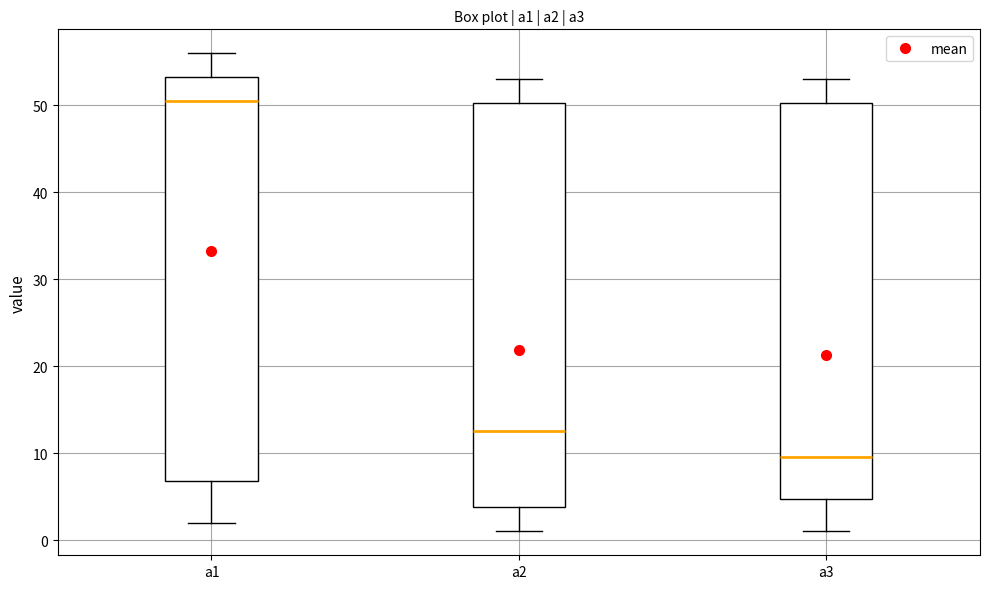

Reading left to right, transcribe this box plot: for each box, give where its median line is, the range the box spans, and where its two whiskers end, as read against the y-axis. The values are not printed on the chart, so give them approximately, as read against the axis.

a1: median 51, box 7 to 53, whiskers 2 to 56
a2: median 13, box 4 to 50, whiskers 1 to 53
a3: median 10, box 5 to 50, whiskers 1 to 53